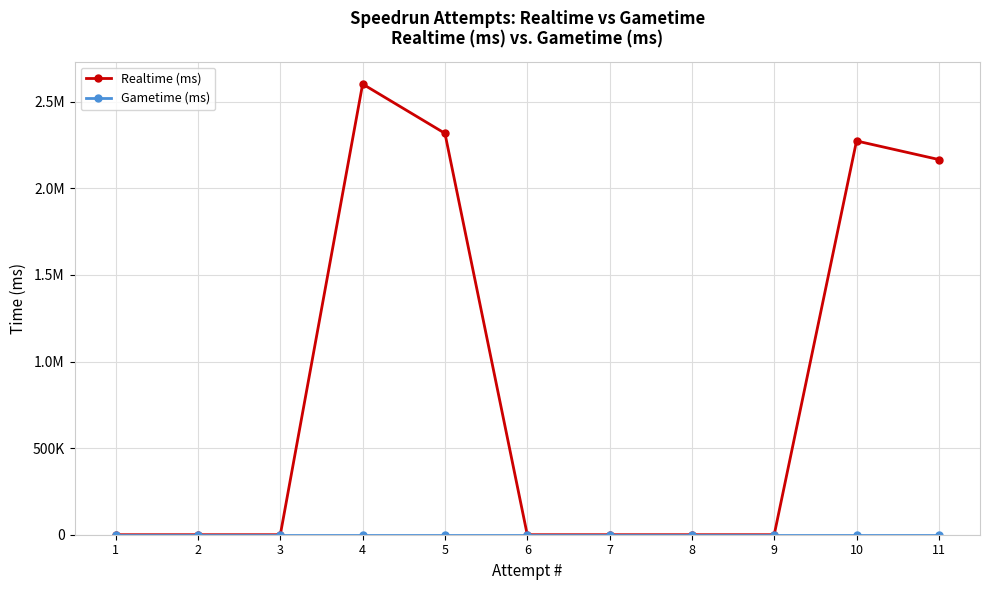

Rank the series by their maximum value, from highest to lowest.

Realtime (ms), Gametime (ms)